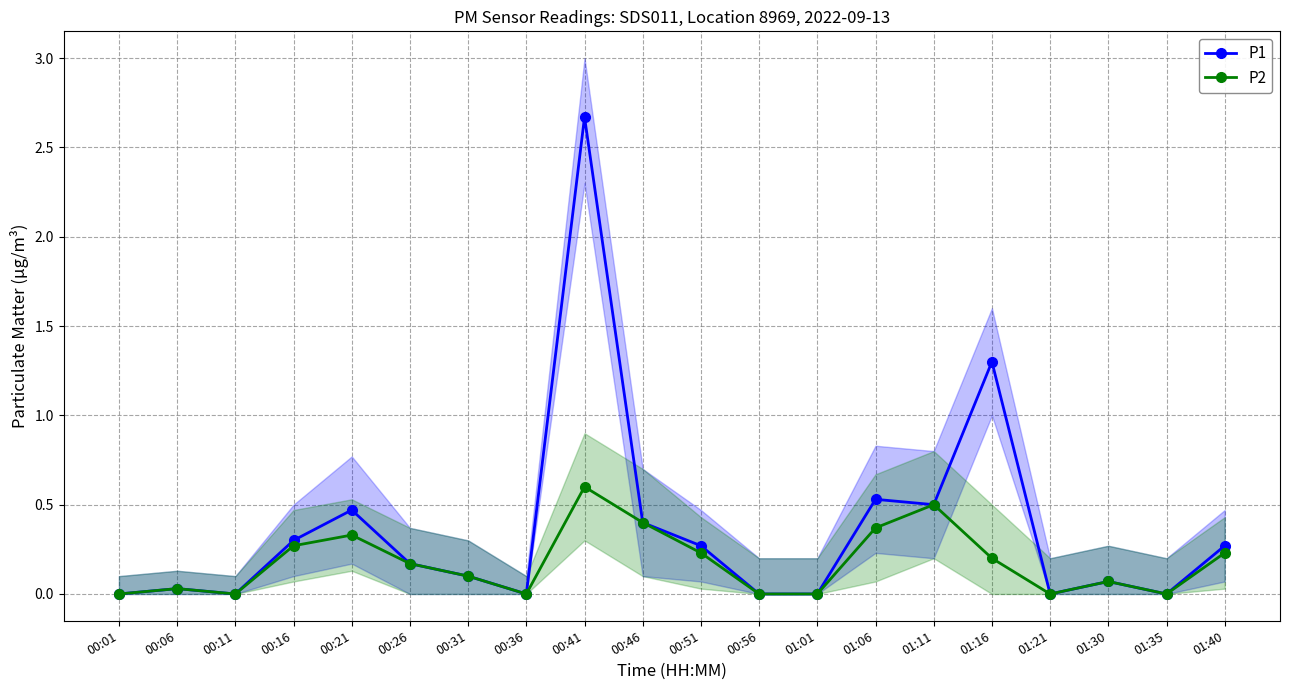

True or false: P1 and P2 intersect in this chart.

False